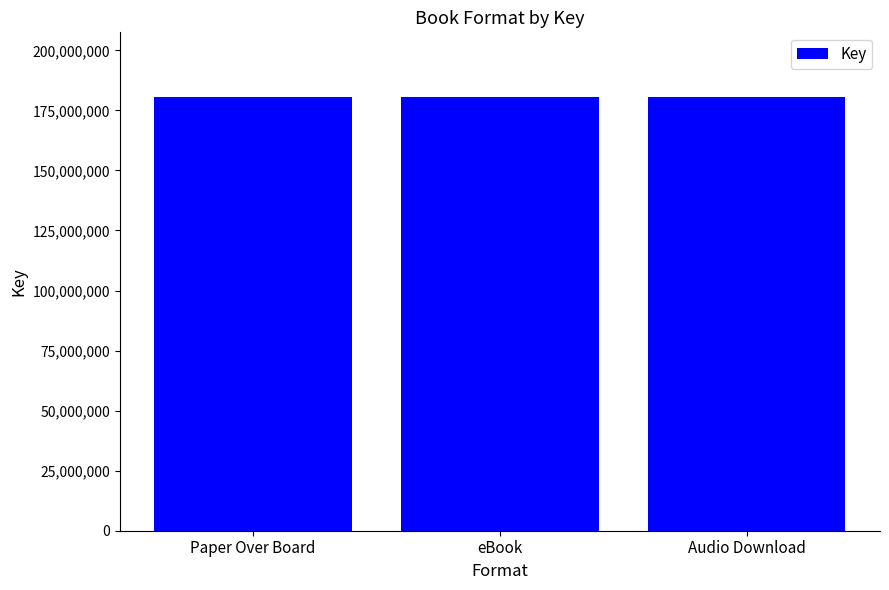

What is the greatest value displayed?

180416766